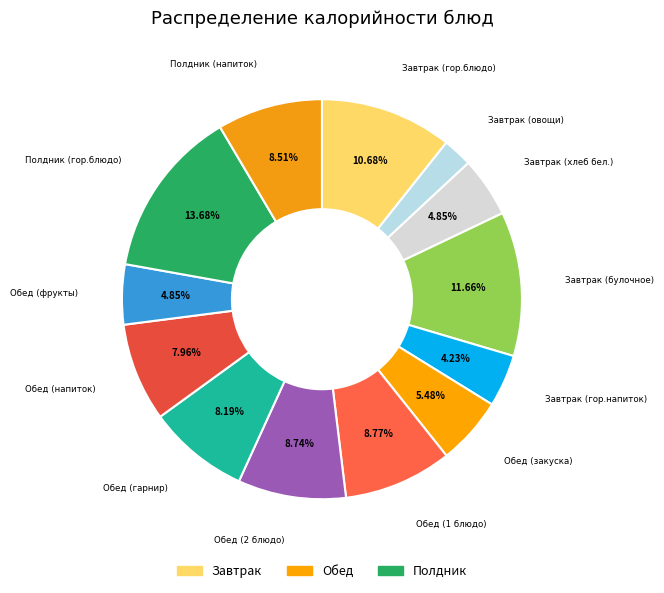

How many segments does this pie chart have?

13